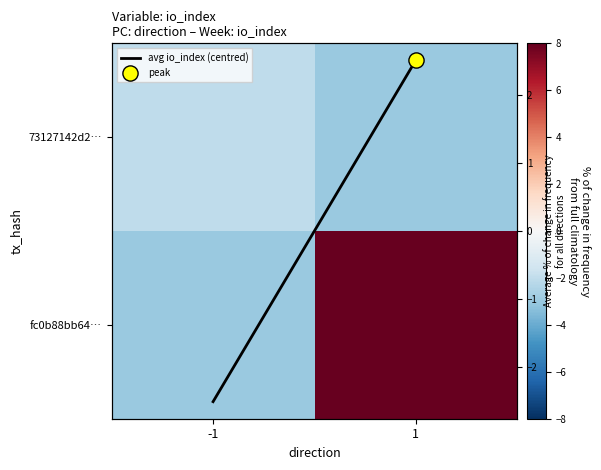

At which label is avg io_index (centred) closest to 0?

-1